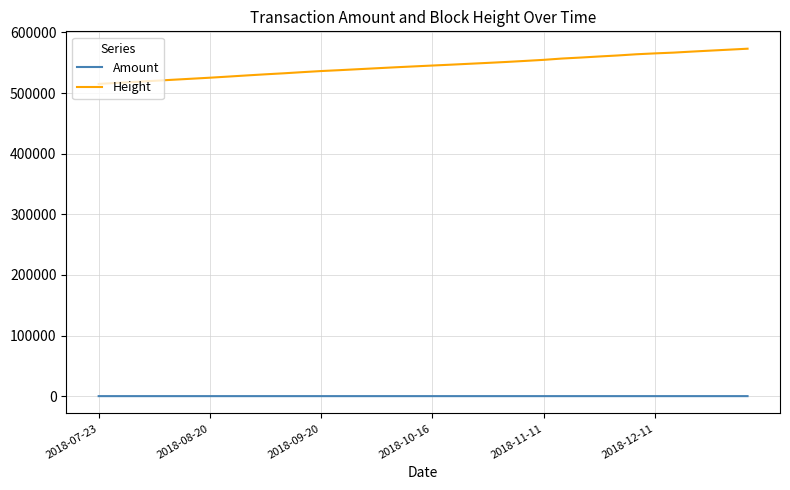

How many values in the Height series are below 545432?

18